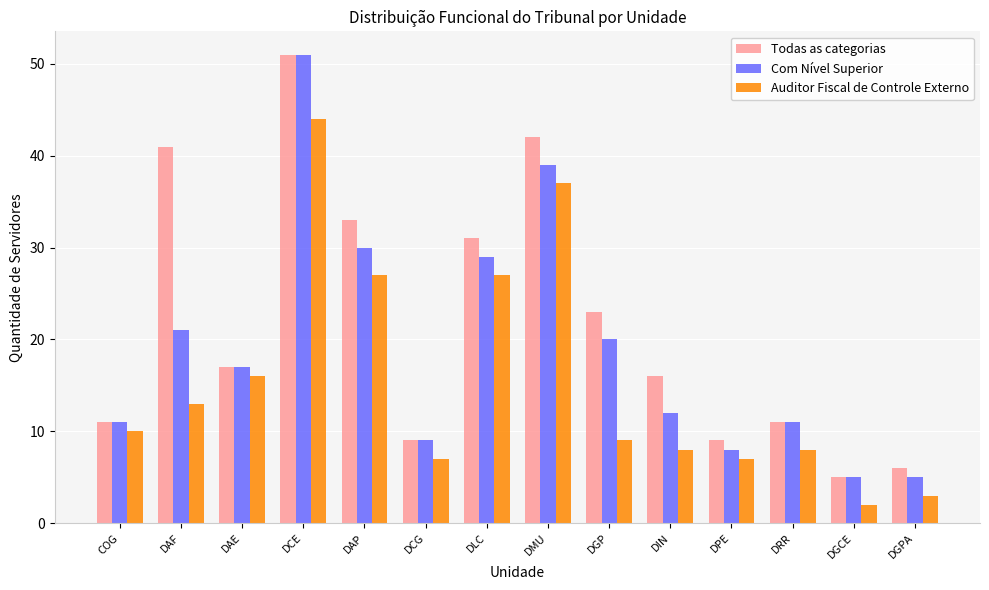

Is it true that Auditor Fiscal de Controle Externo equals 37 at DMU?

True